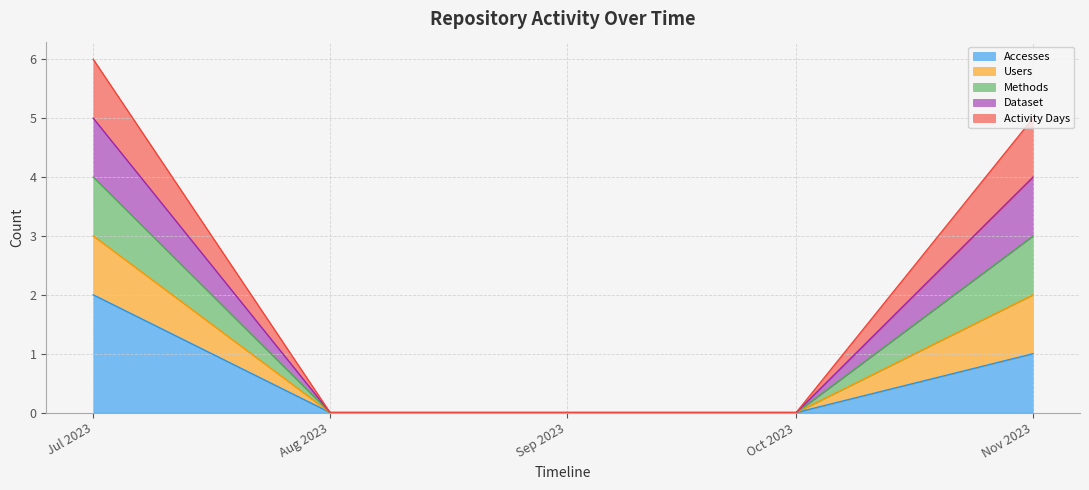

How many Methods values are between 0 and 4?

4